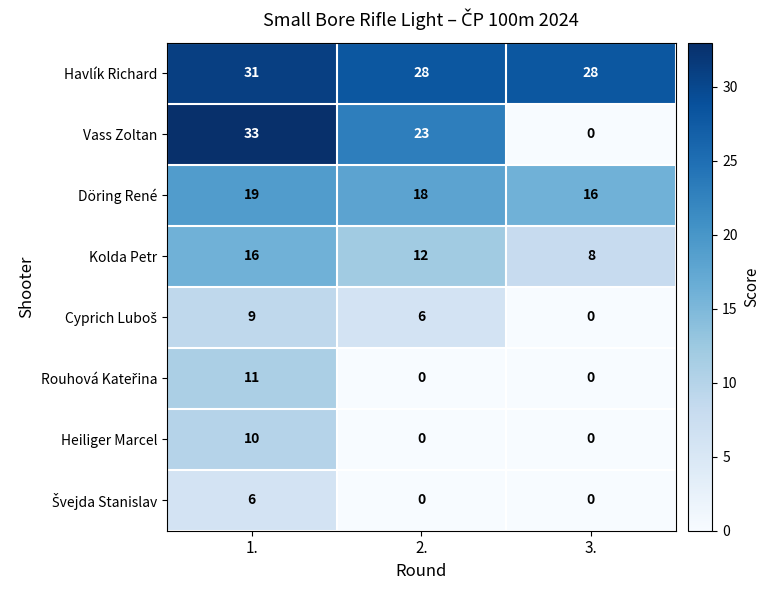

Which series has the widest spread of values?

Vass Zoltan